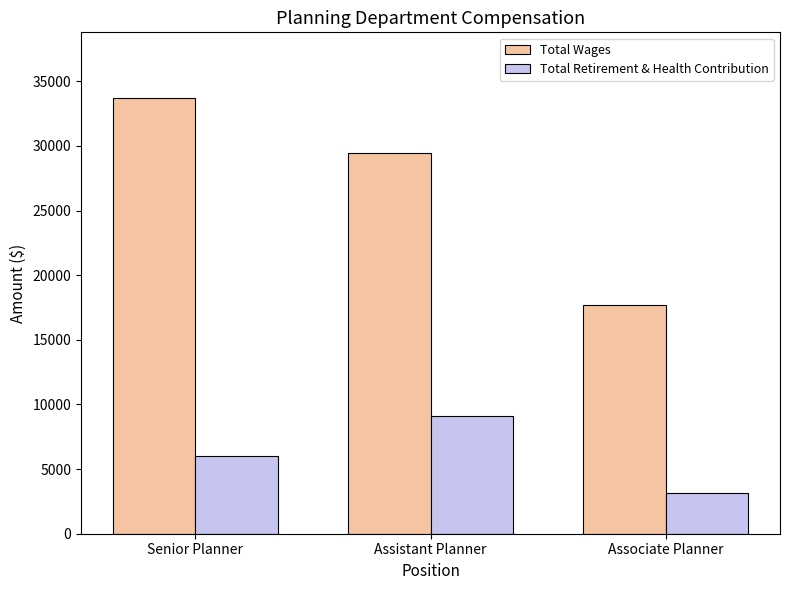

Reading left to right, extract all data points from this chart.

Total Wages: 33725	29412	17661
Total Retirement & Health Contribution: 6040	9085	3136